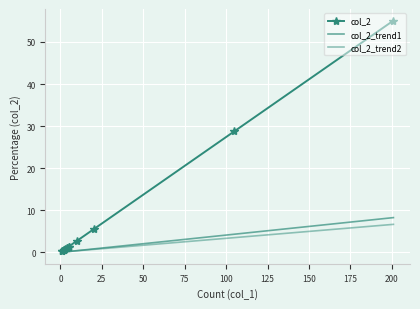

Rank the series at 0 from highest to lowest value.

col_2, col_2_trend1, col_2_trend2